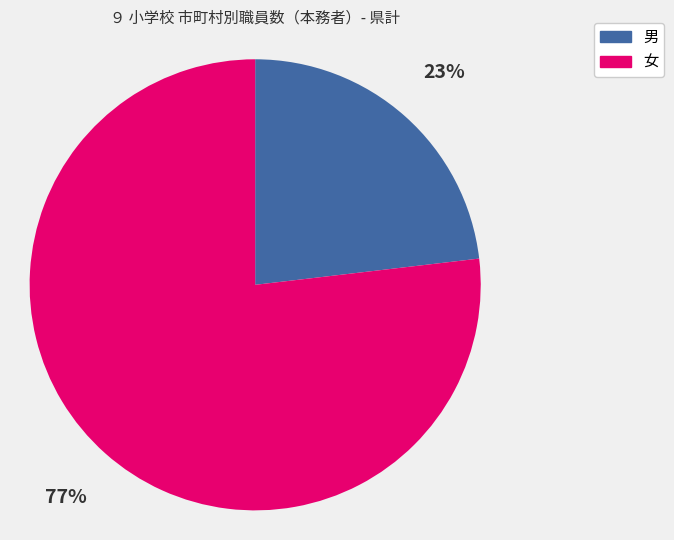

To the nearest percent, what percentage of the pie is 男?

23%